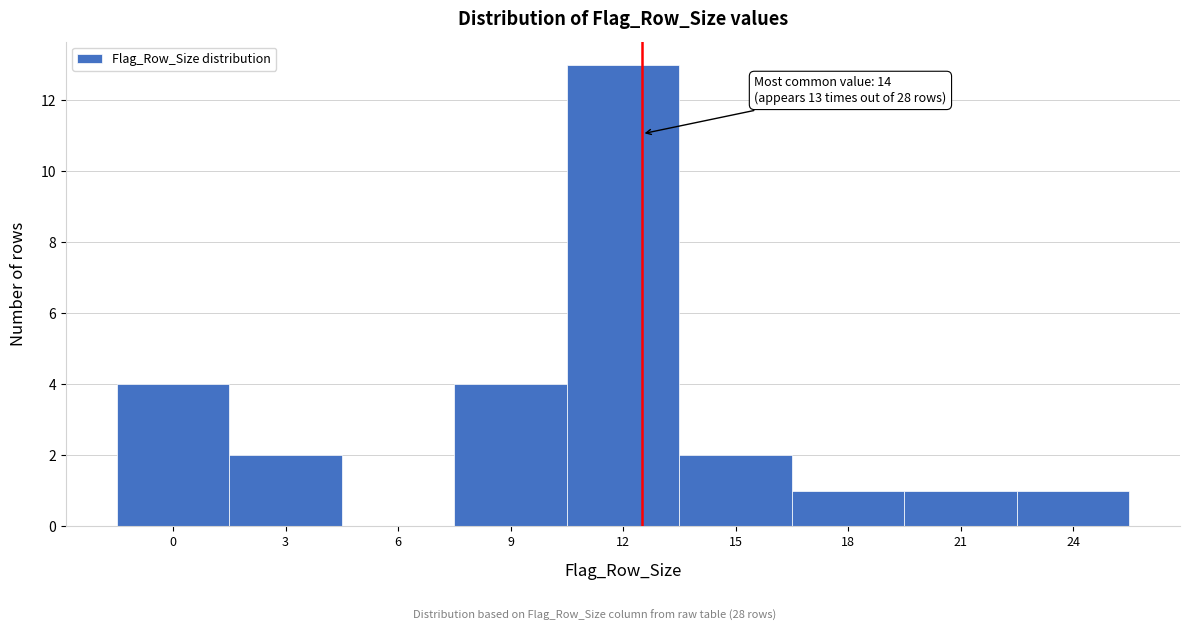

Reading left to right, list all the values displayed in this chart.

0=4	3=2	6=0	9=4	12=13	15=2	18=1	21=1	24=1